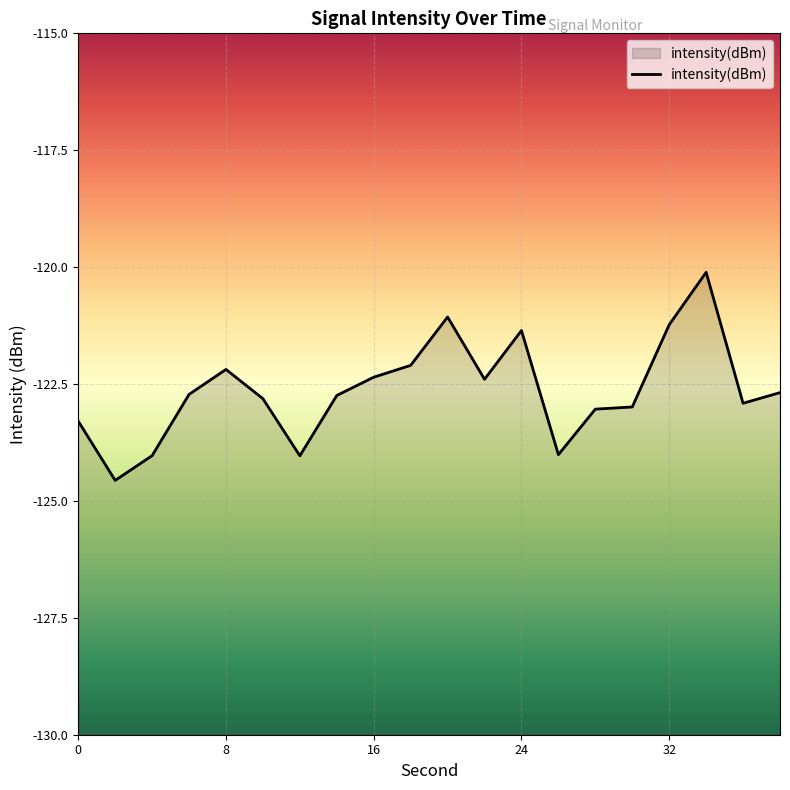

Rank the categories by value from highest to lowest.

34, 20, 32, 24, 18, 8, 16, 22, 38, 6, 14, 10, 36, 30, 28, 0, 26, 4, 12, 2